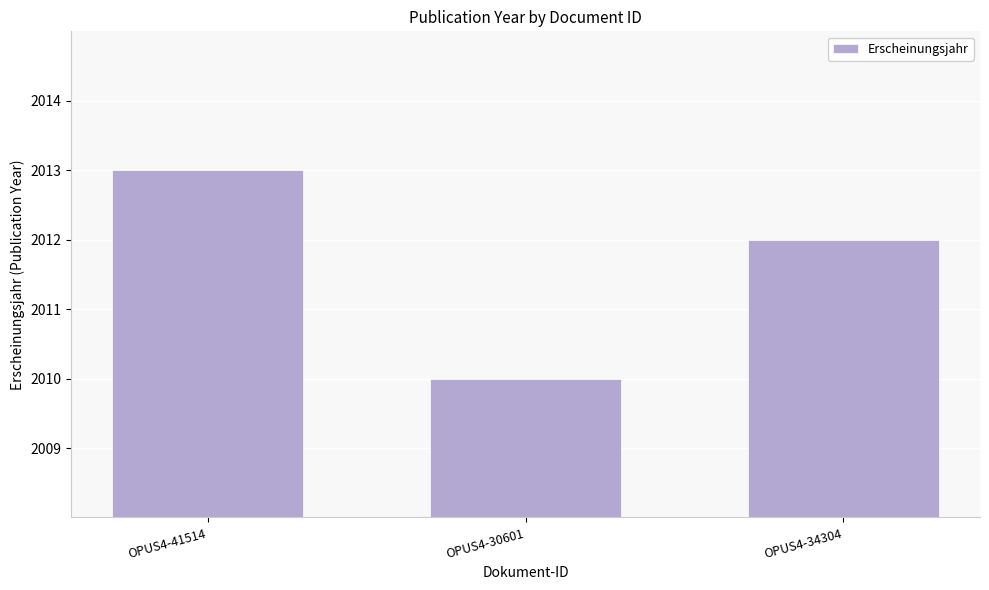

Where does the data first go above 2012?

OPUS4-41514